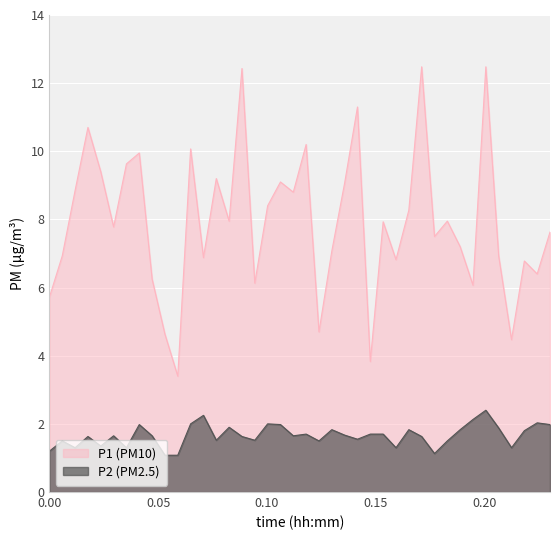

True or false: P2 and P1 cross at least once.

False